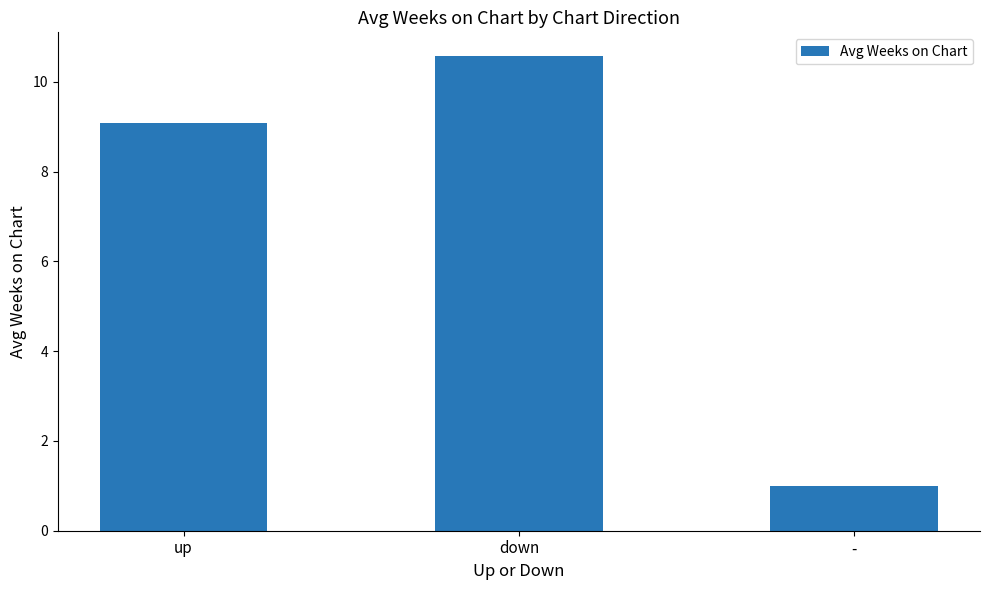

What is the value of the 3rd bar from the left?

1.0